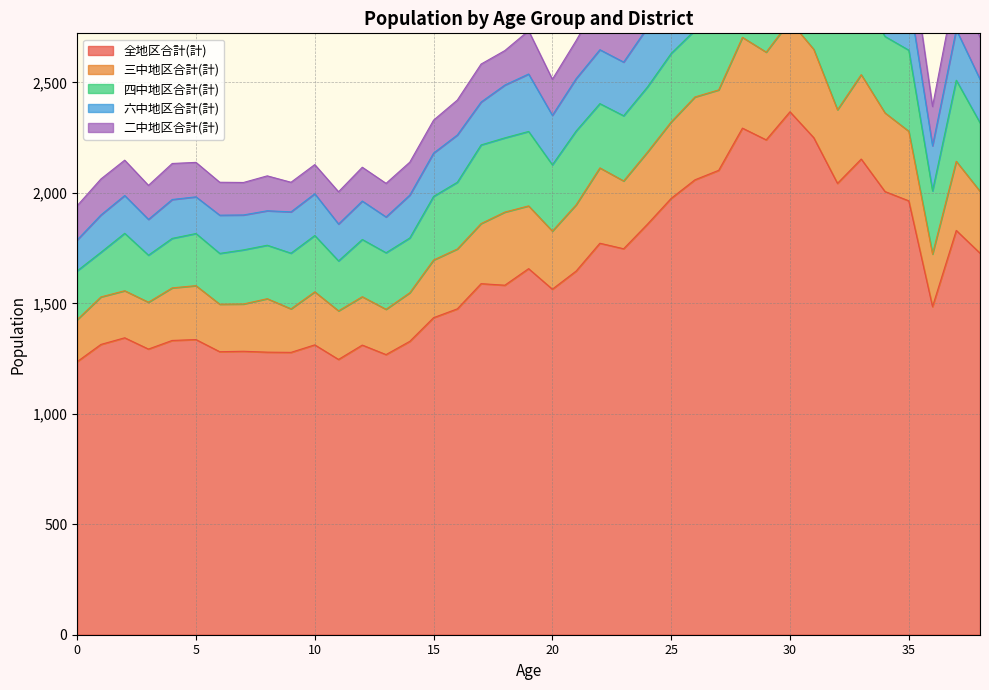

Which series has the widest spread of values?

全地区合計(計)